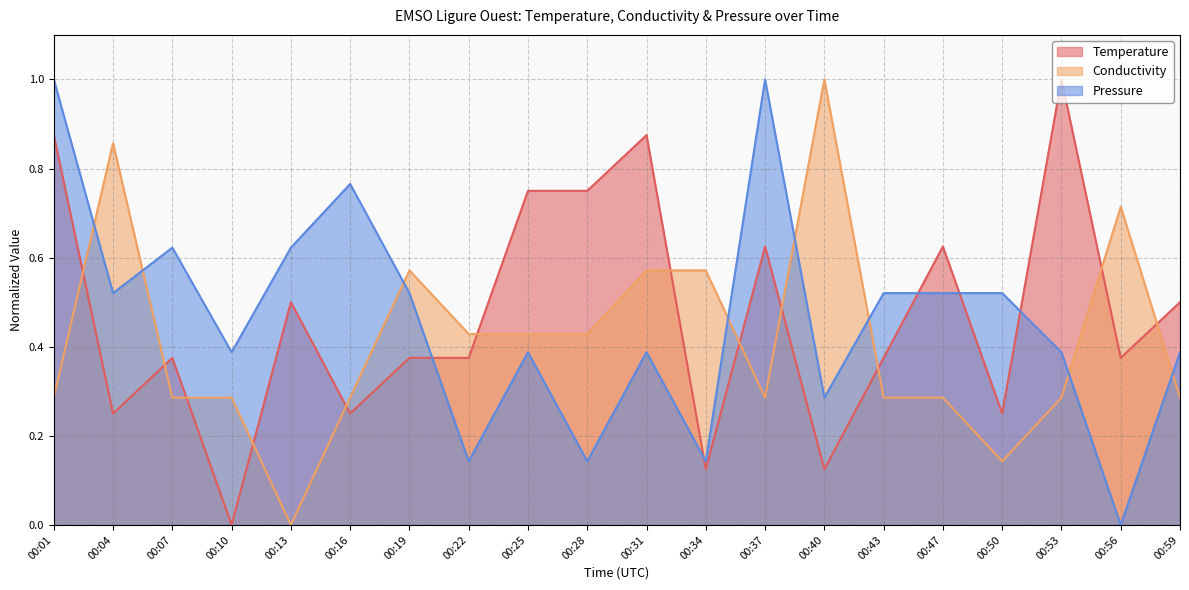

What is the difference between the highest and lowest values at 00:43?

0.2